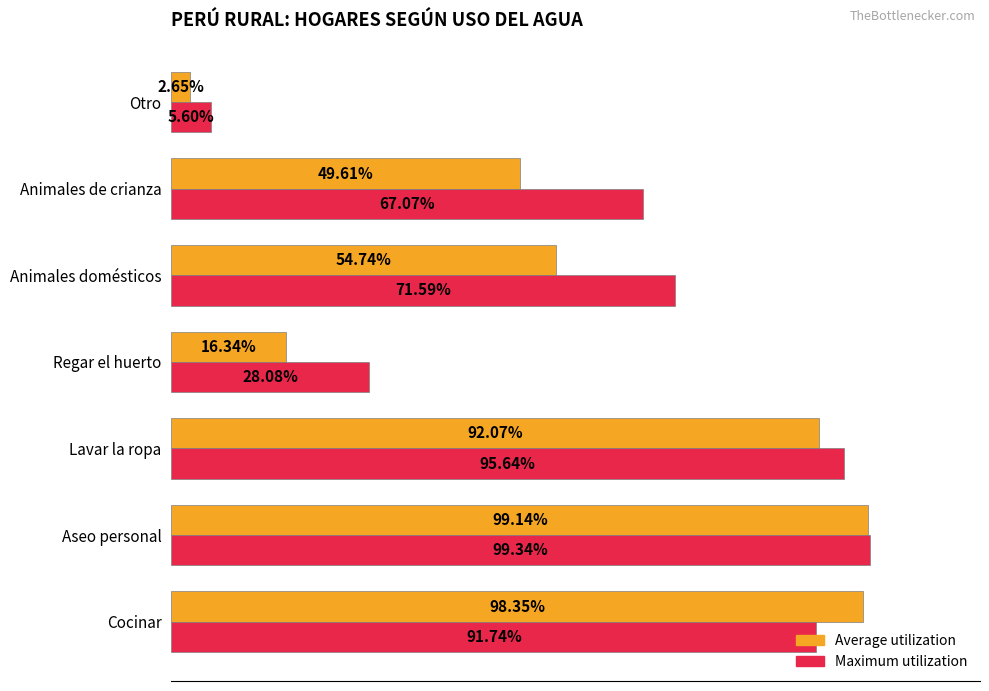

At which category does the chart reach its peak across all series?

Aseo personal